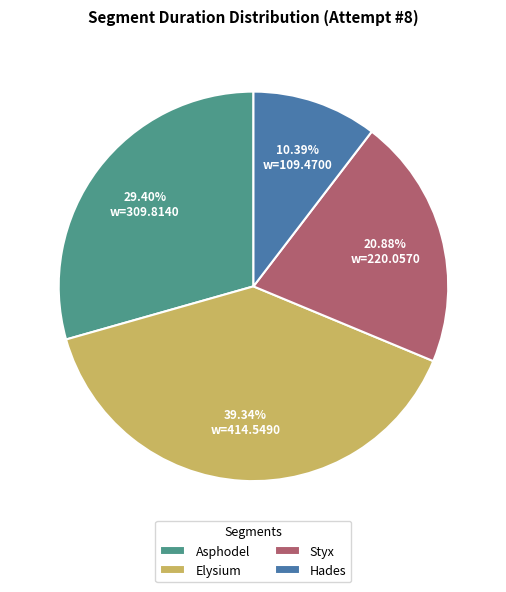

Which slice is the largest?

Elysium